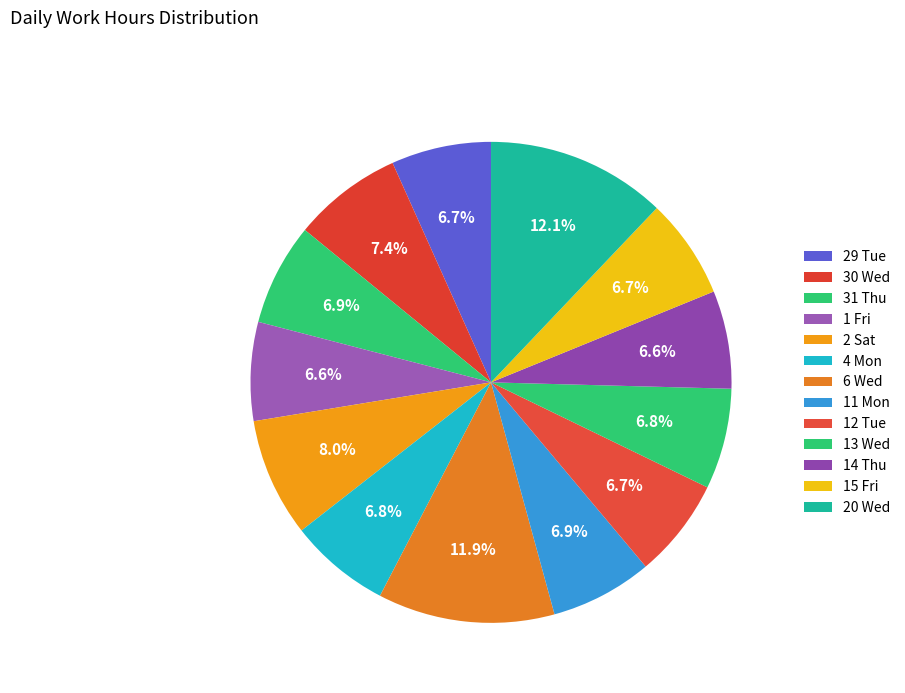

Combined, do 20 Wed and 11 Mon account for over 50%?

No